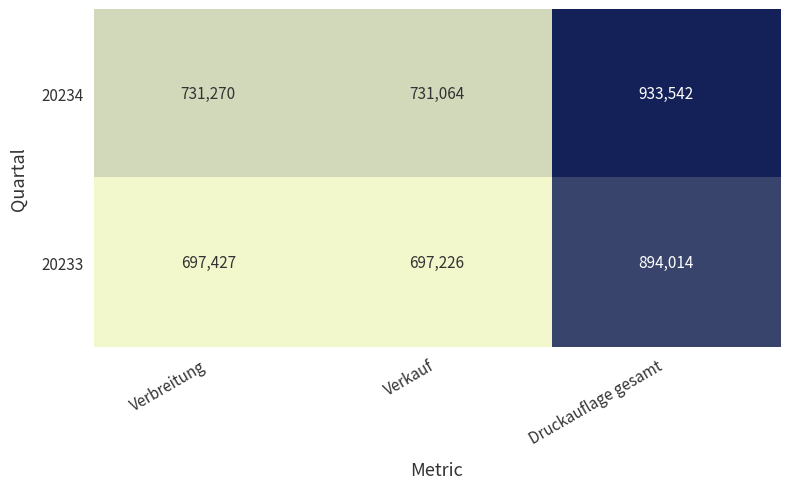

At which category is the sum across all series the highest?

Druckauflage gesamt